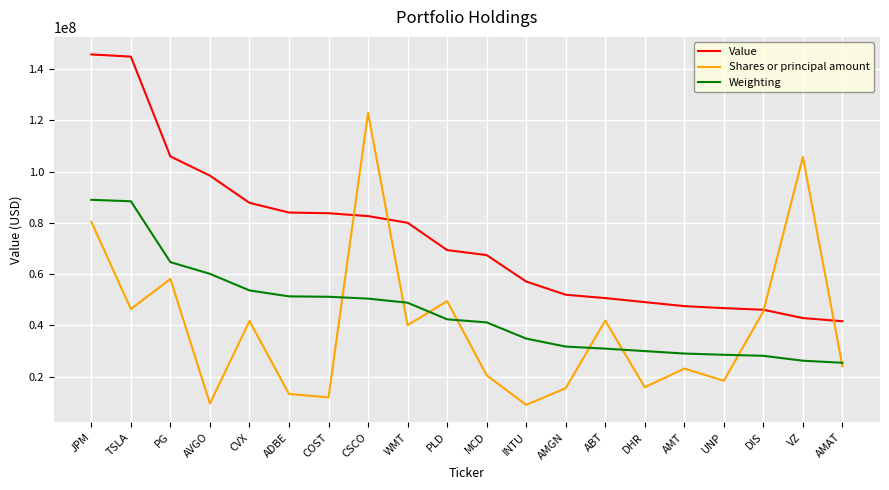

What is the maximum value shown in the chart?

145719867.0